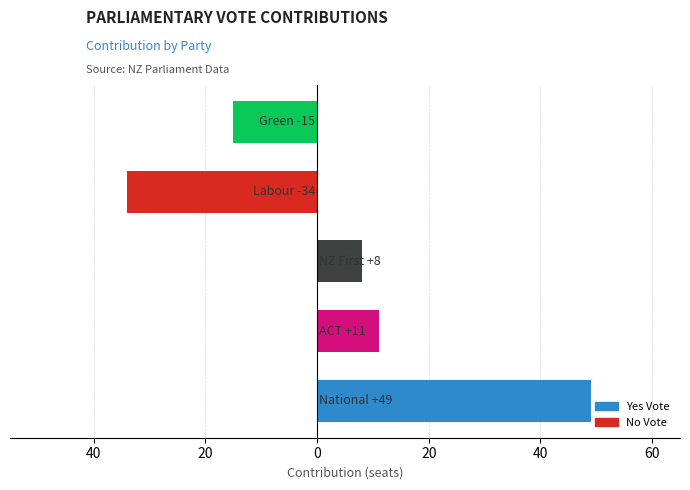

Does the chart contain any negative values?

Yes